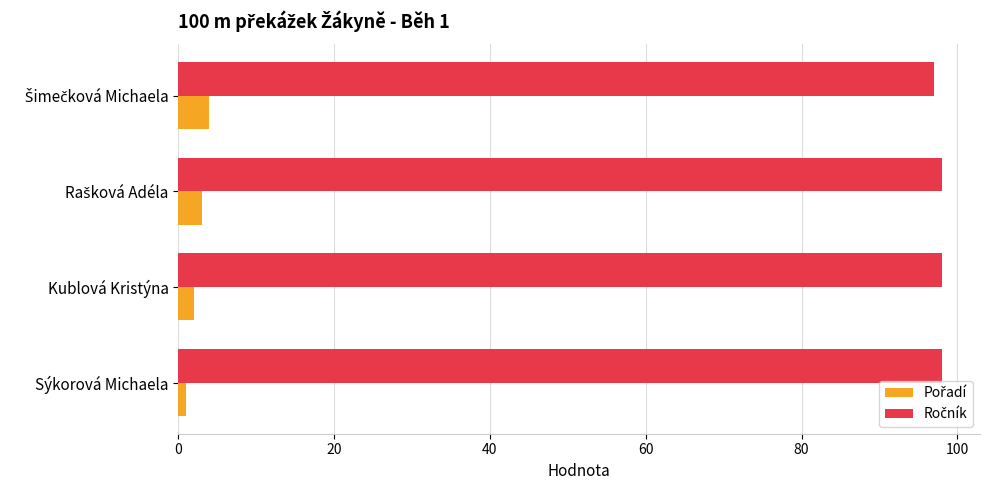

What is the maximum value shown in the chart?

98